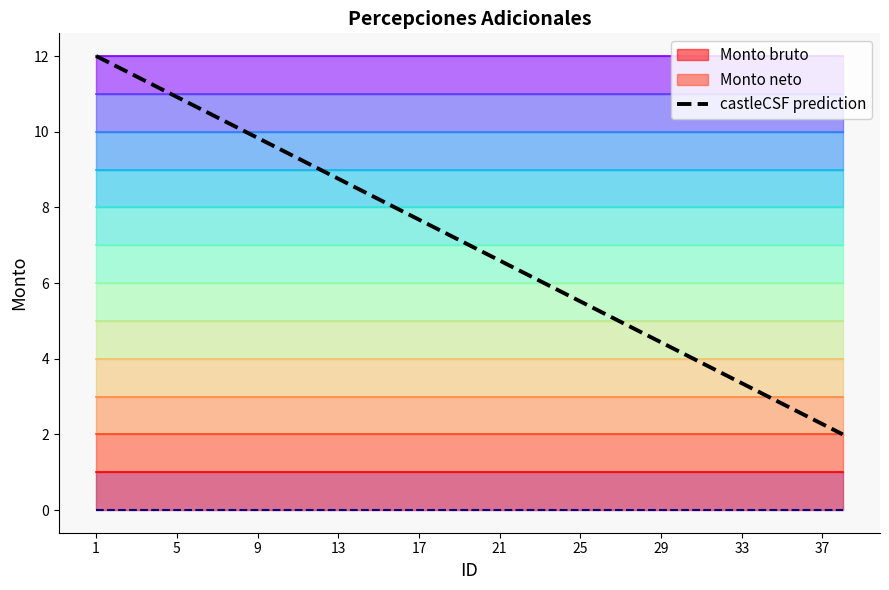

Does the chart have visible grid lines?

No